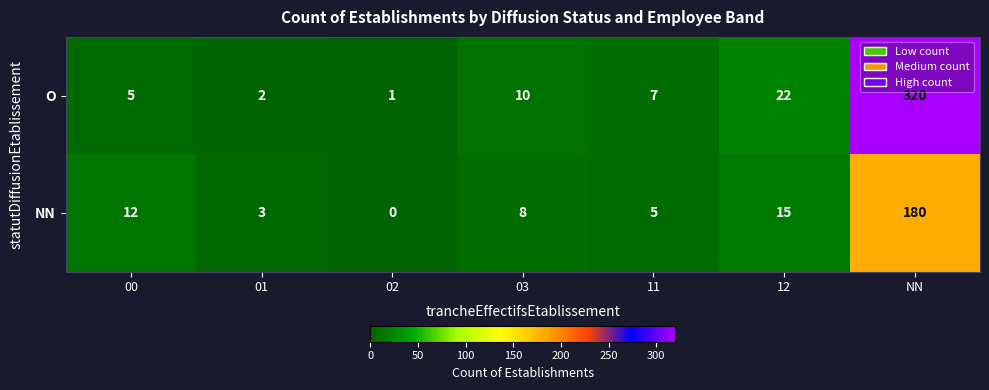

List the series in order of their overall mean, lowest first.

NN, O